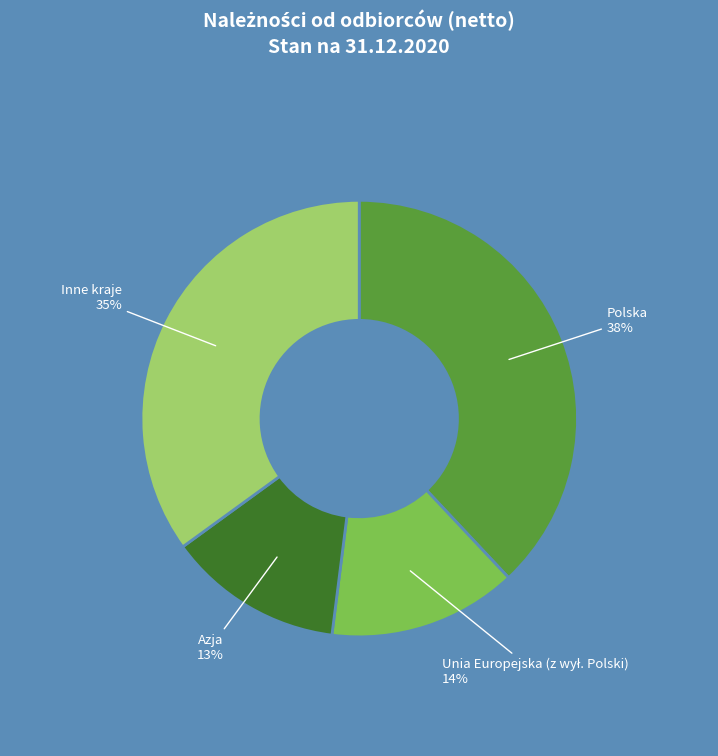

To the nearest percent, what is the difference between the largest and smallest slice percentages?

25%